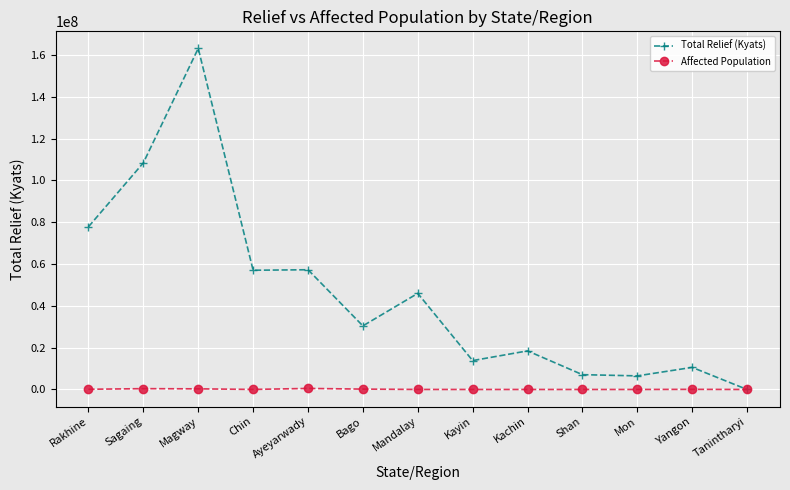

Is it true that Affected Population equals 20449 at Chin?

True